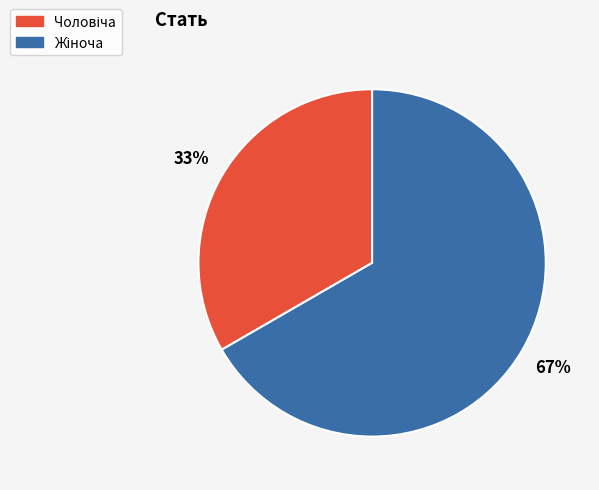

To the nearest percent, what is the average slice percentage?

50%